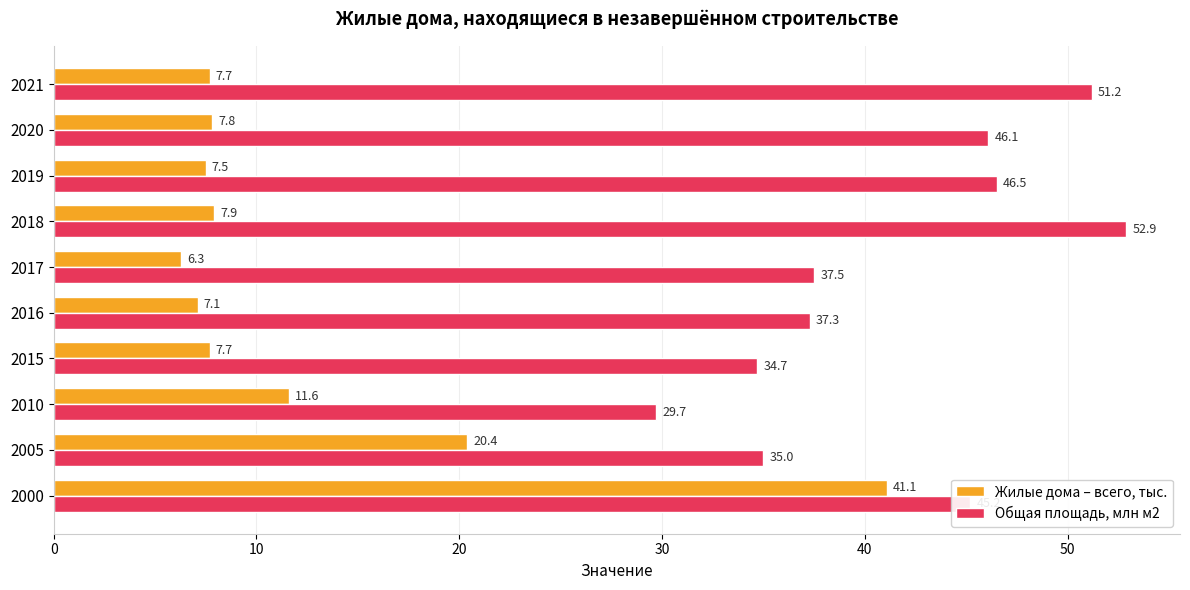

Count the number of data series in this chart.

2